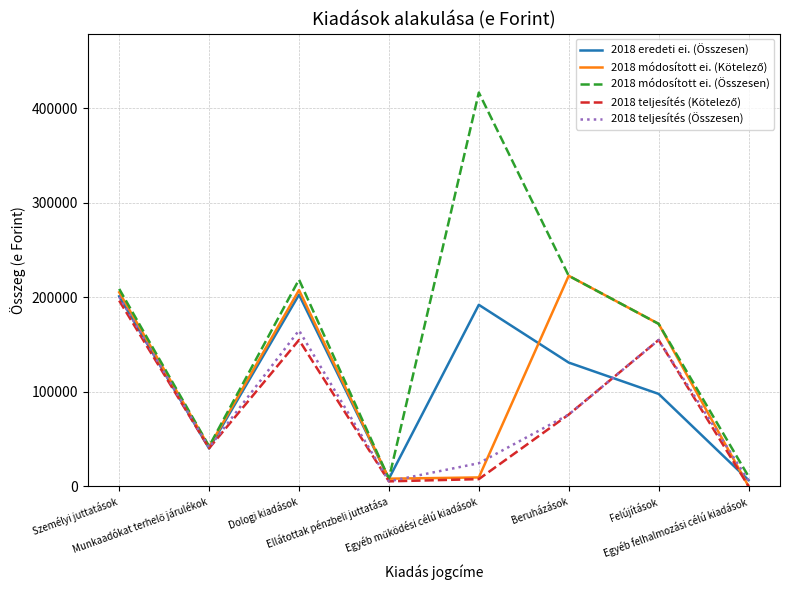

Which series has the largest range (max minus min)?

2018 módosított ei. (Összesen)